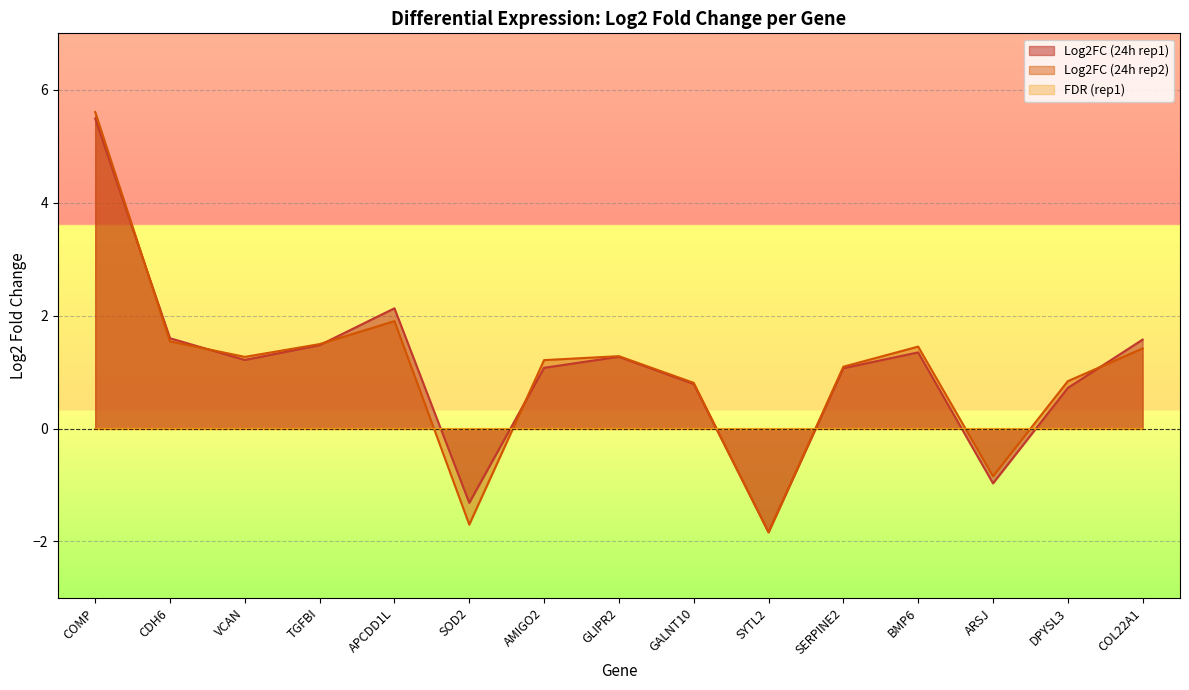

At which category does Log2FC (24h rep2) reach its first local peak?

APCDD1L